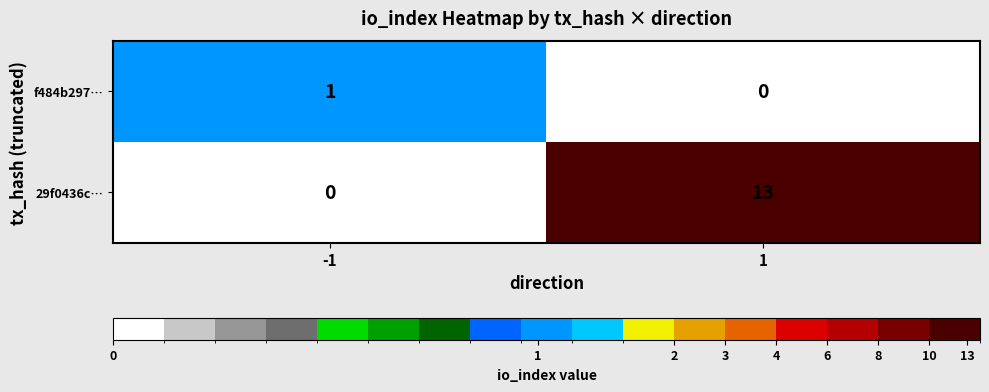

What is the maximum value shown in the chart?

13